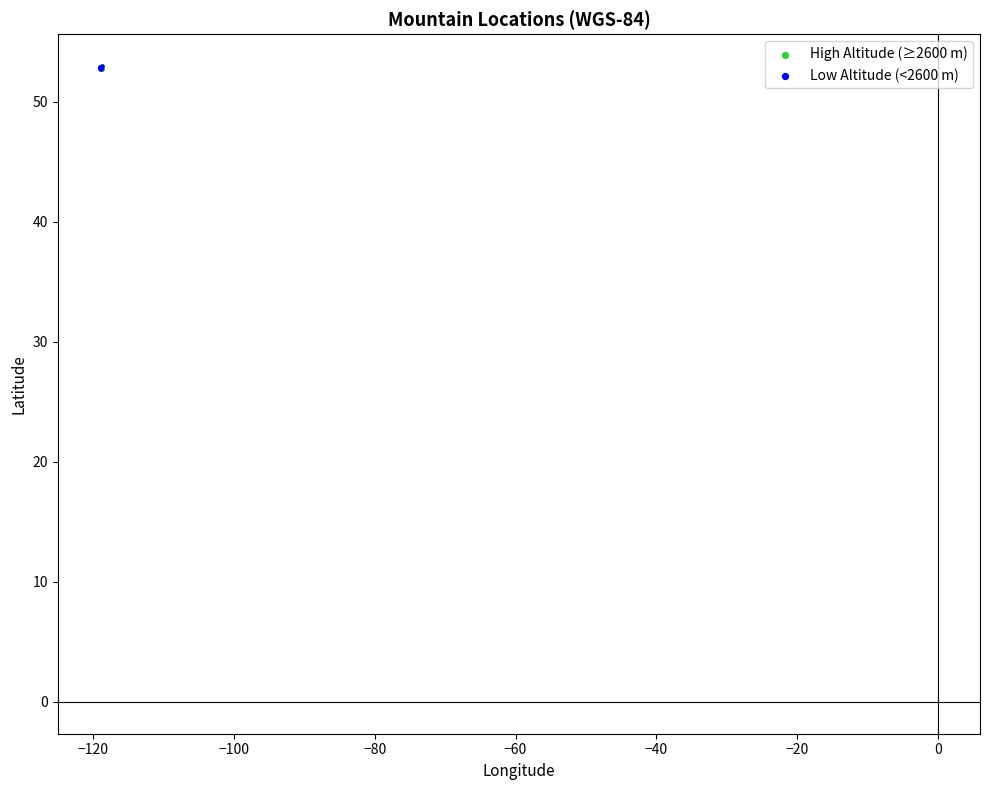

Which series has the widest spread of Y values?

High Altitude (≥2600 m)